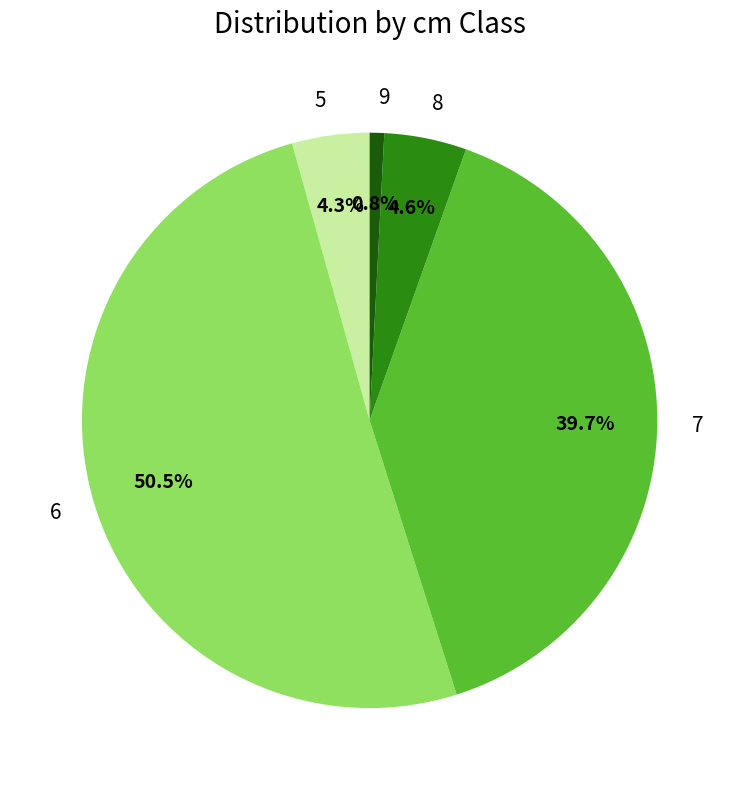

Is there any slice that represents more than half of the pie?

Yes